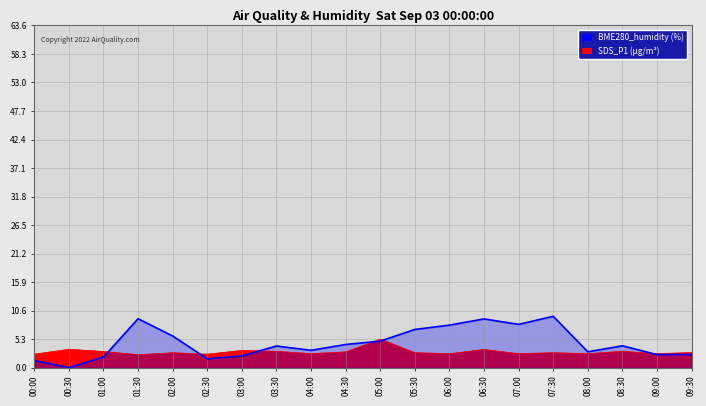

How many lines are shown in the chart?

1